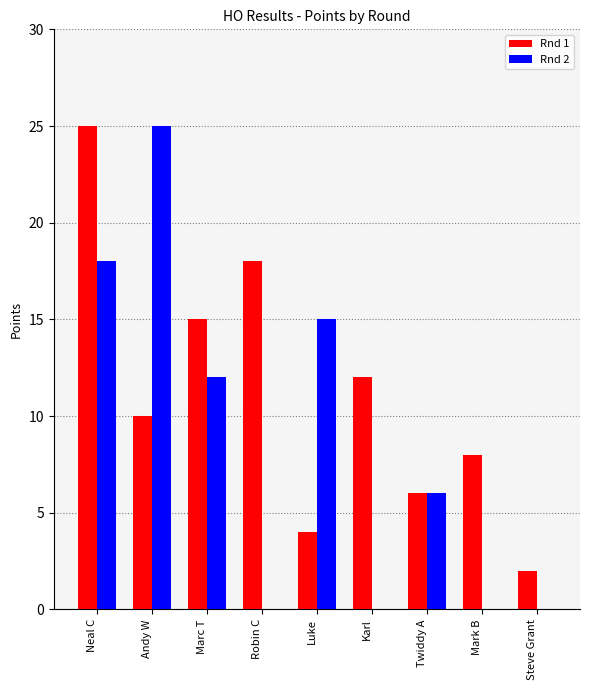

The Rnd 1 series shows 6 at Luke. True or false?

False